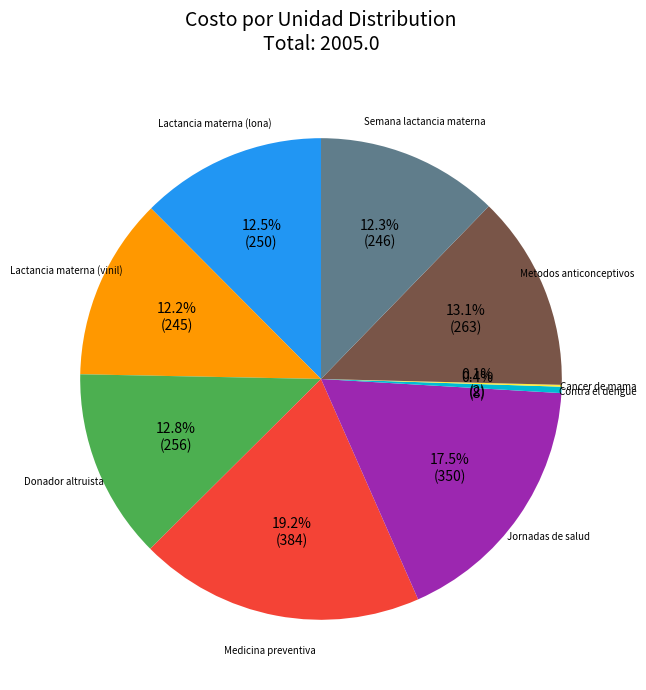

Is there a majority slice in this chart?

No